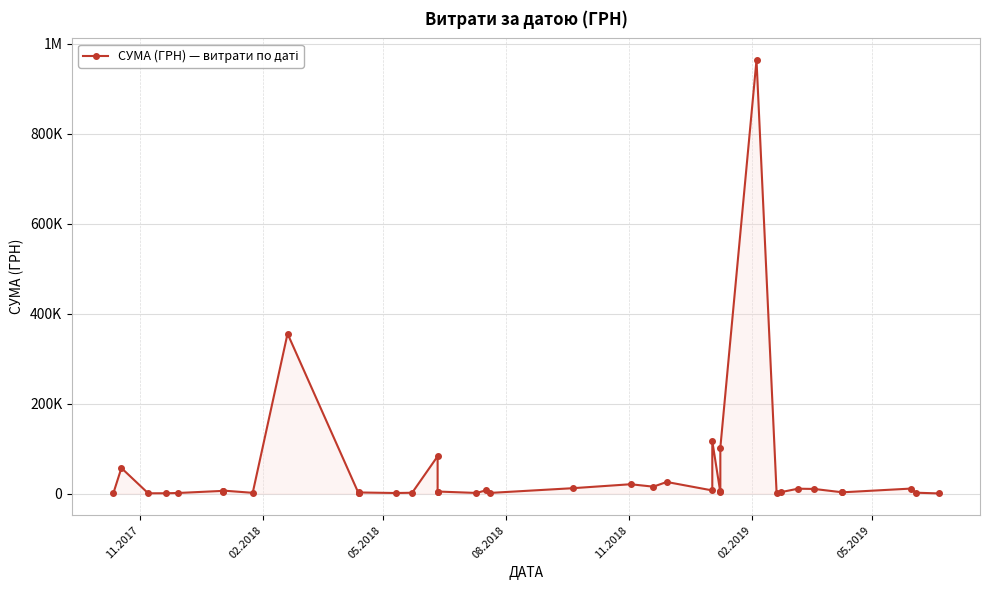

Reading left to right, what are all the values shown in this chart?

783.9	56700.0	502.0	586.0	1150.0	5916.0	3266.9	6498.0	1540.9	355237.5	578.0	1162.7	2358.0	1127.7	1706.6	82791.0	3860.0	4432.0	1284.0	7000.4	1320.0	11860.0	20625.0	15237.8	25662.9	6863.2	116338.5	2542.8	5418.0	101822.7	963233.5	1051.9	2939.9	10710.1	10169.3	2720.0	2676.7	10939.0	1800.0	237.1